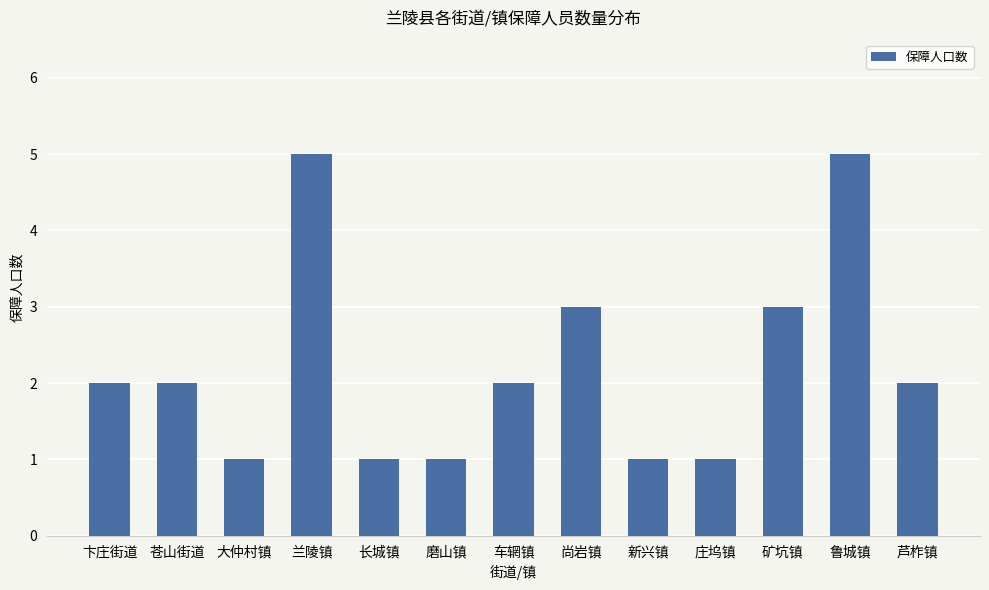

Count the values in the range 1 to 3.

11